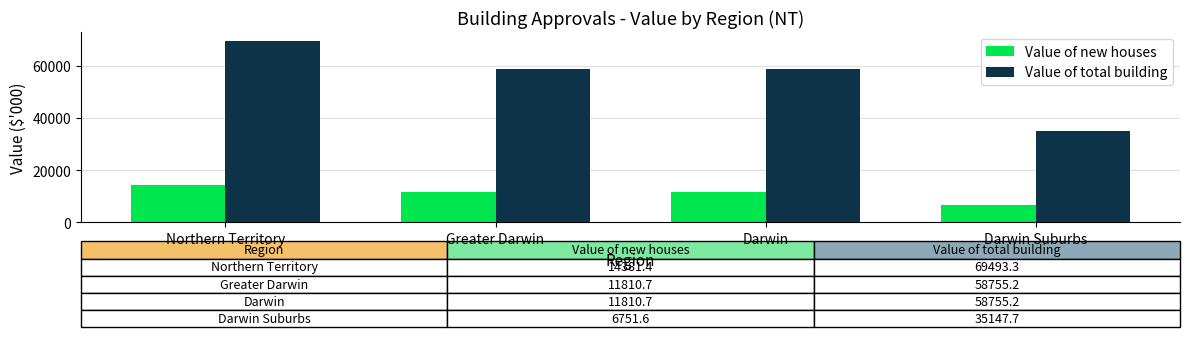

Reading right to left, transcribe all the data shown in this chart.

Value of new houses: 6751.6	11810.7	11810.7	14381.4
Value of total building: 35147.7	58755.2	58755.2	69493.3